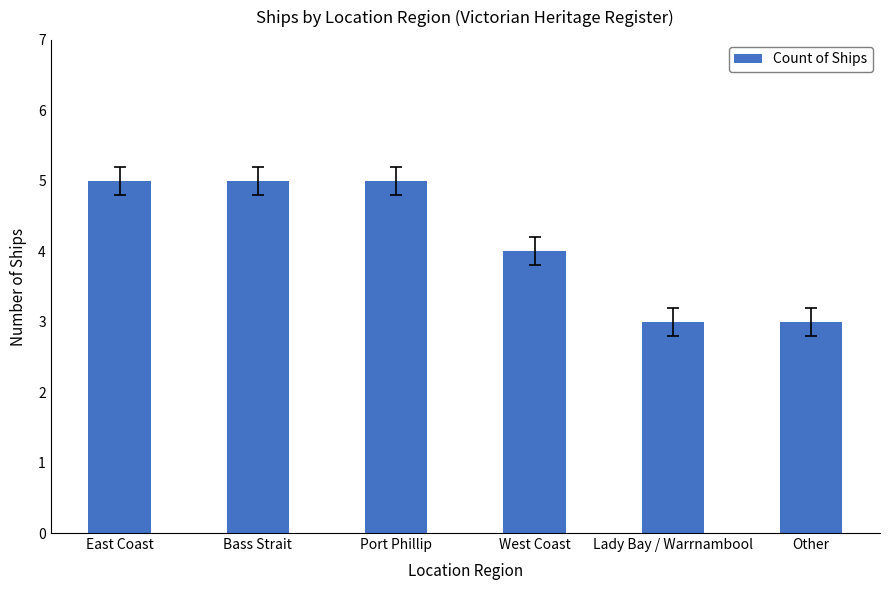

What is the label of the 4th bar from the left?

West Coast